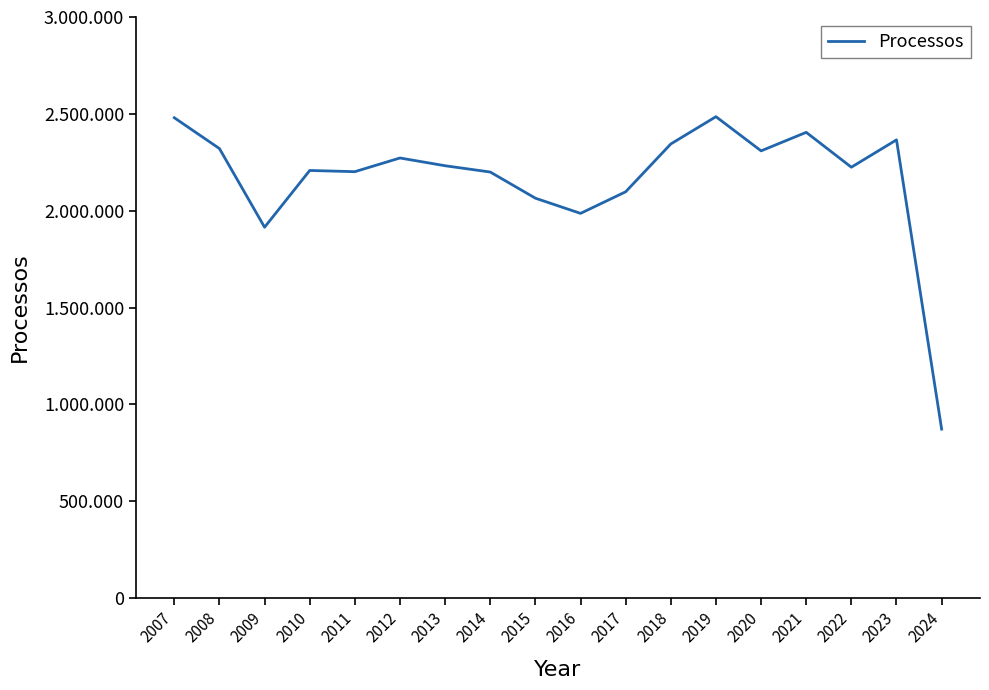

Does the chart have visible grid lines?

No